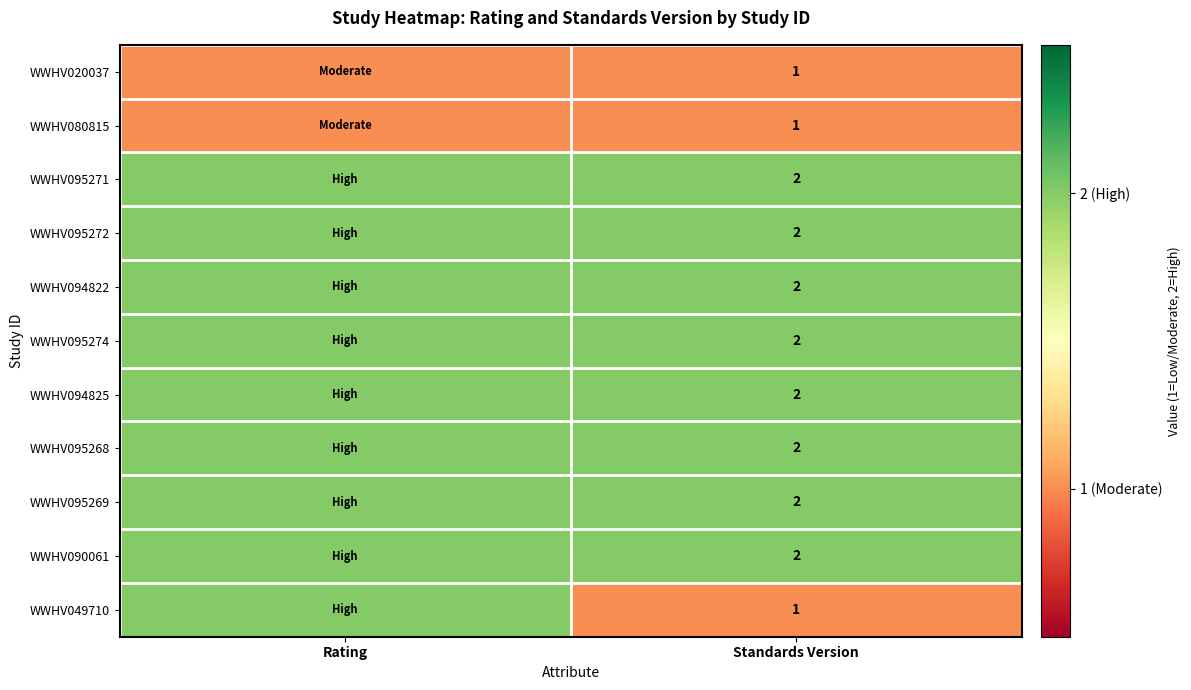

What is the total value across all series at Standards Version?

19